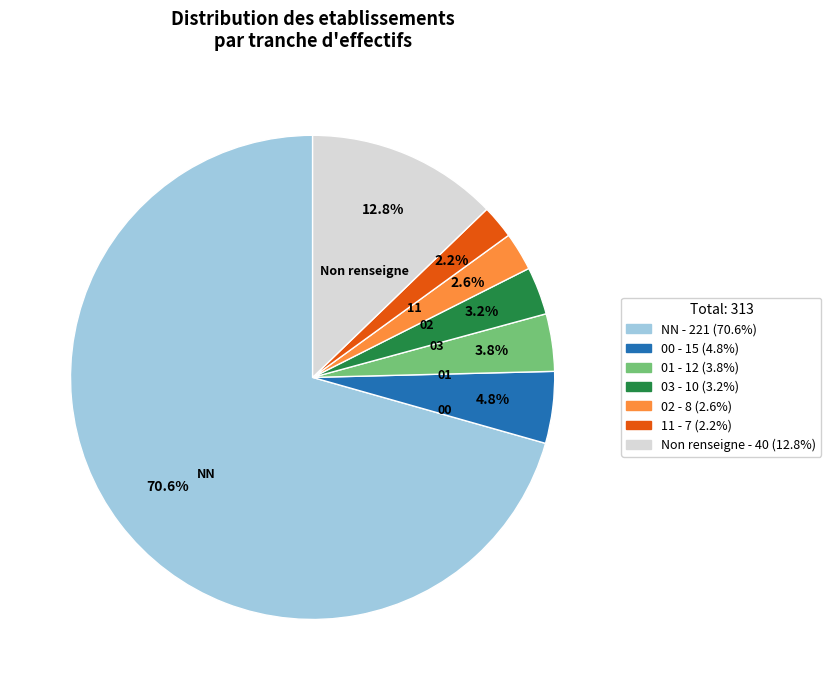

Is there a majority slice in this chart?

Yes